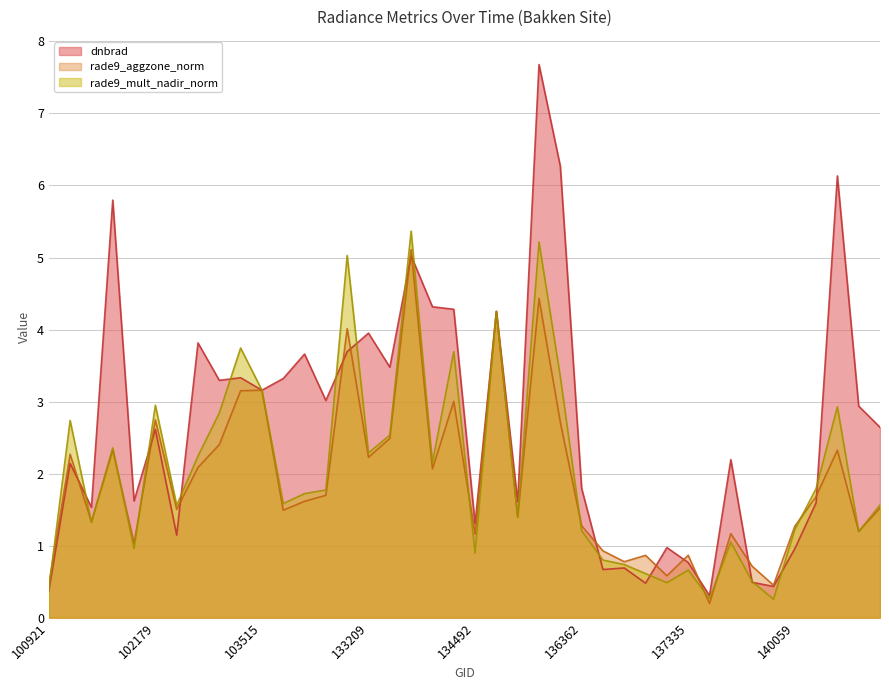

What are all the series names shown in the legend?

dnbrad, rade9_aggzone_norm, rade9_mult_nadir_norm